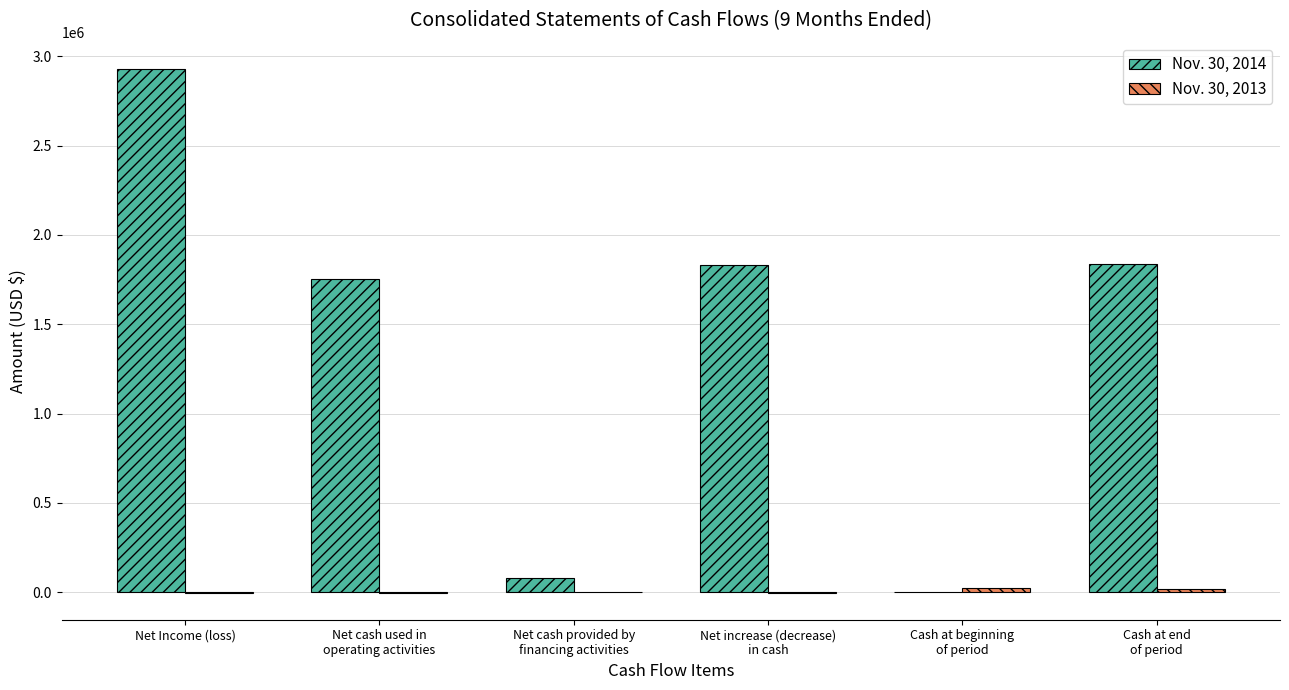

At which category is the sum across all series the highest?

Net Income (loss)